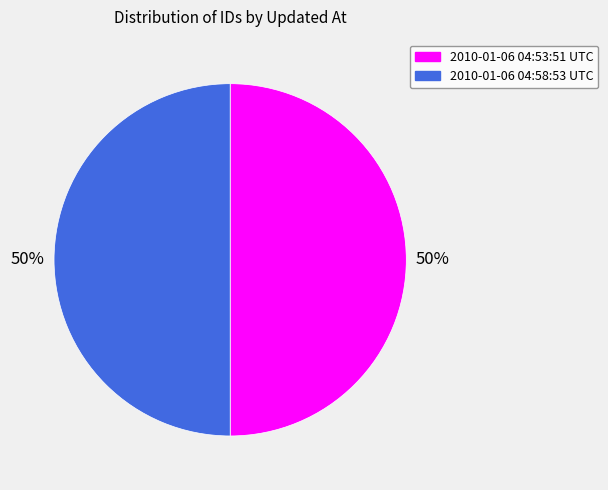

Is the sum of 2010-01-06 04:53:51 UTC and 2010-01-06 04:58:53 UTC greater than half?

Yes